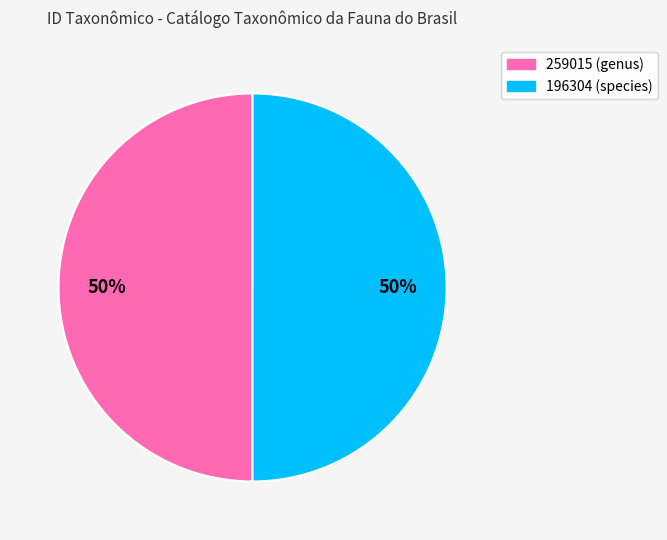

To the nearest percent, what is the average slice percentage?

50%